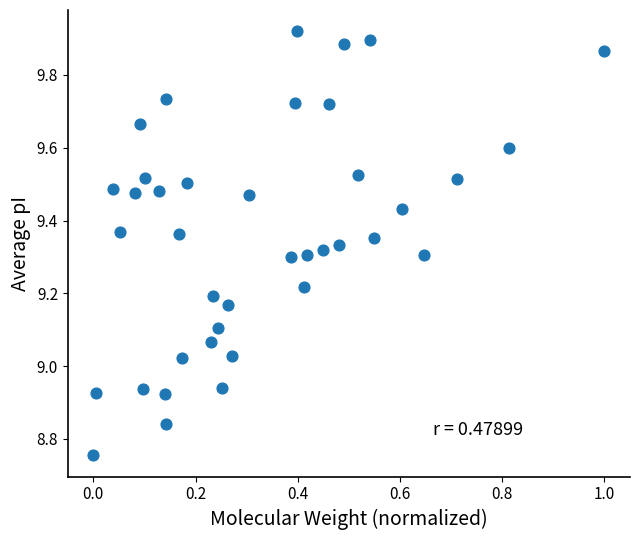

What is the range of X values (max minus min)?

1.0